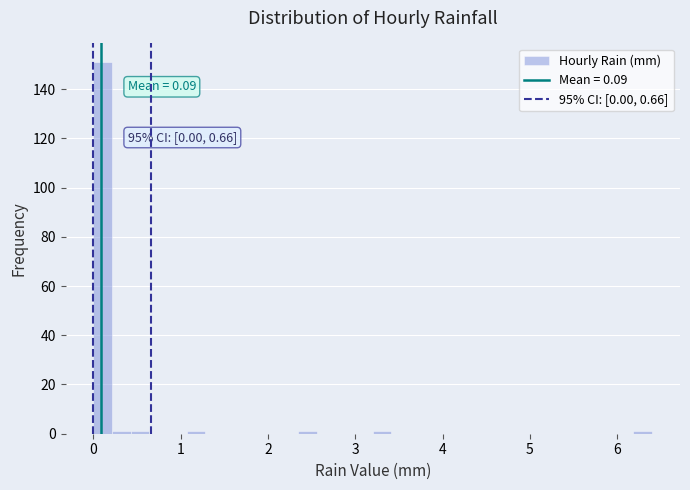

Around what value on the x-axis is the tallest bar? Give the approximate position of its centre, as read against the axis.

0.1